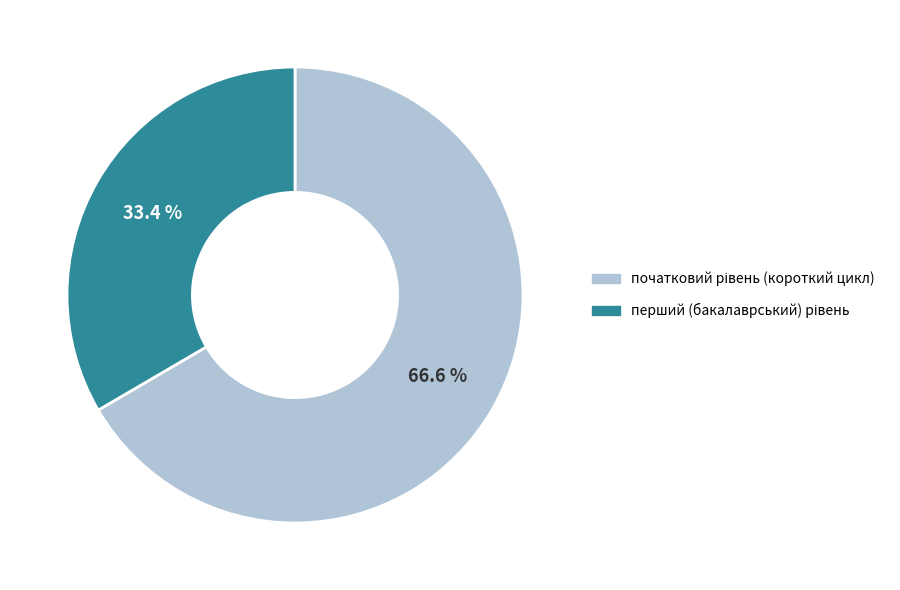

Is there a majority slice in this chart?

Yes